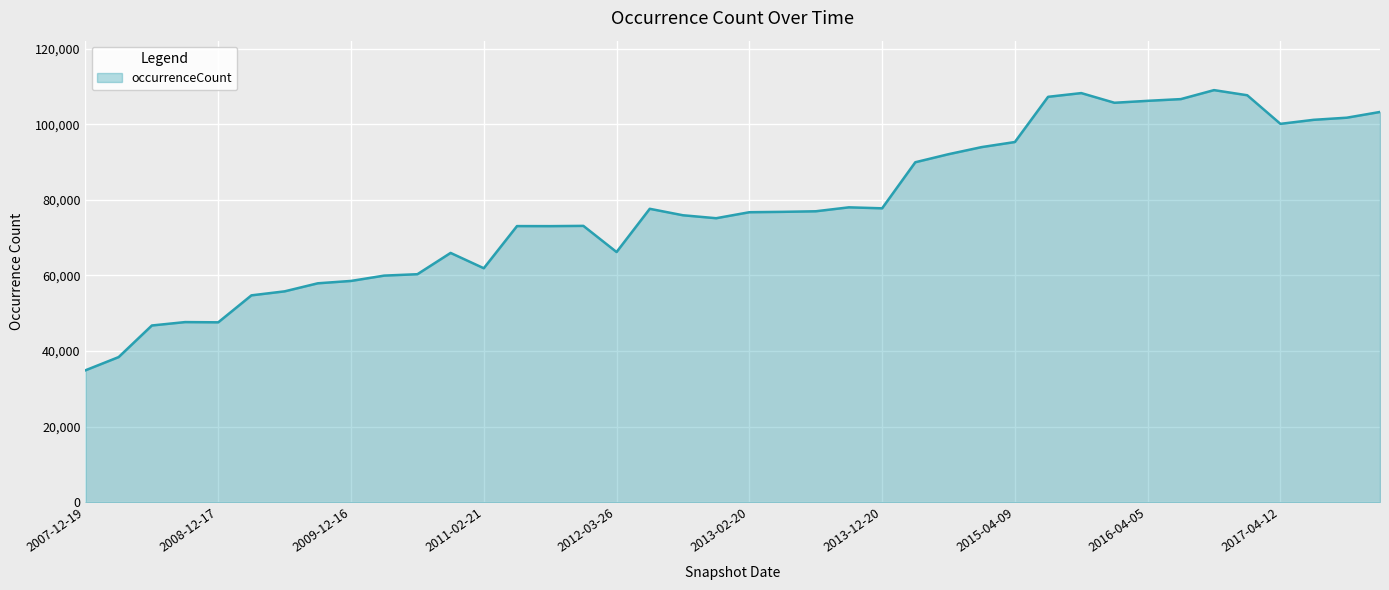

What is the greatest value displayed?

109048